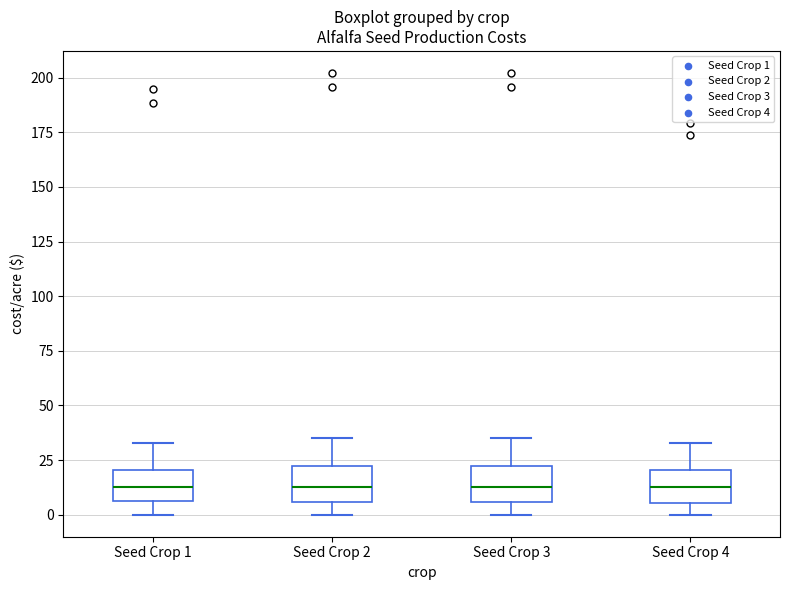

Reading left to right, transcribe this box plot: for each box, give where its median line is, the range the box spans, and where its two whiskers end, as read against the y-axis. The values are not printed on the chart, so give them approximately, as read against the axis.

Seed Crop 1: median 15, box 5 to 20, whiskers 0 to 35
Seed Crop 2: median 10, box 5 to 20, whiskers 0 to 35
Seed Crop 3: median 10, box 5 to 20, whiskers 0 to 35
Seed Crop 4: median 10, box 5 to 20, whiskers 0 to 35